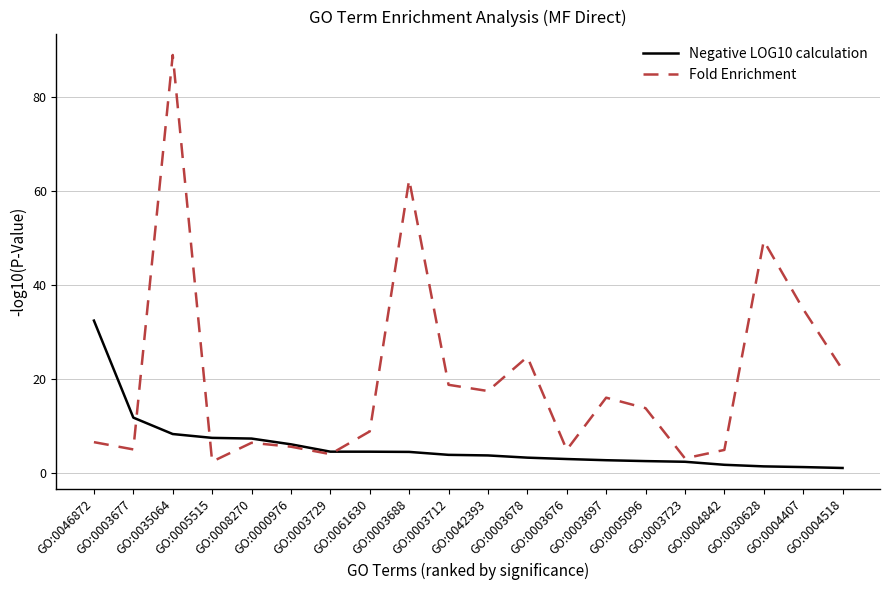

Which series has the largest total across all categories?

Fold Enrichment